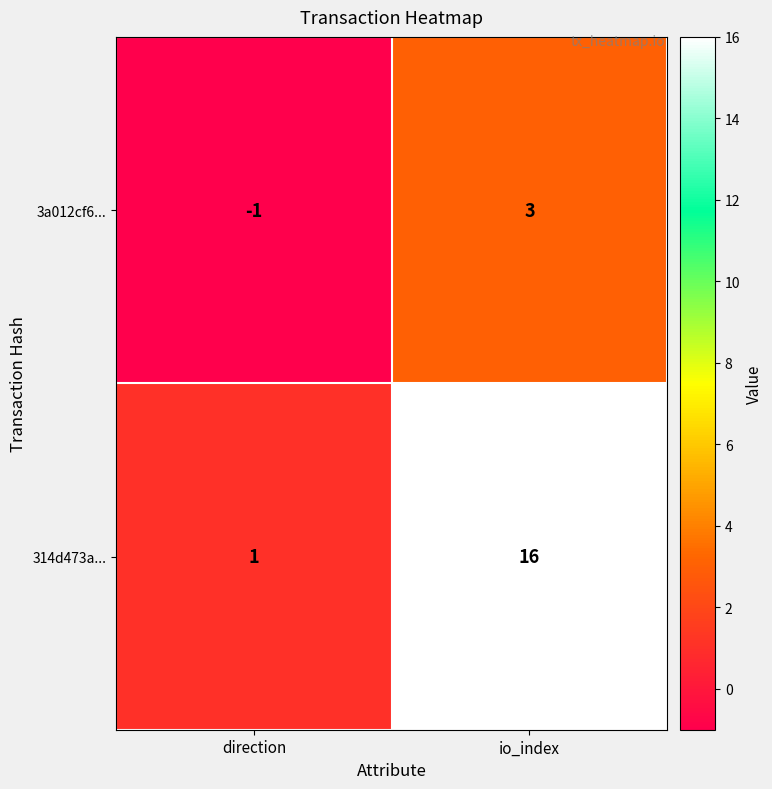

The value of 3a012cf6... at direction is -1. True or false?

True